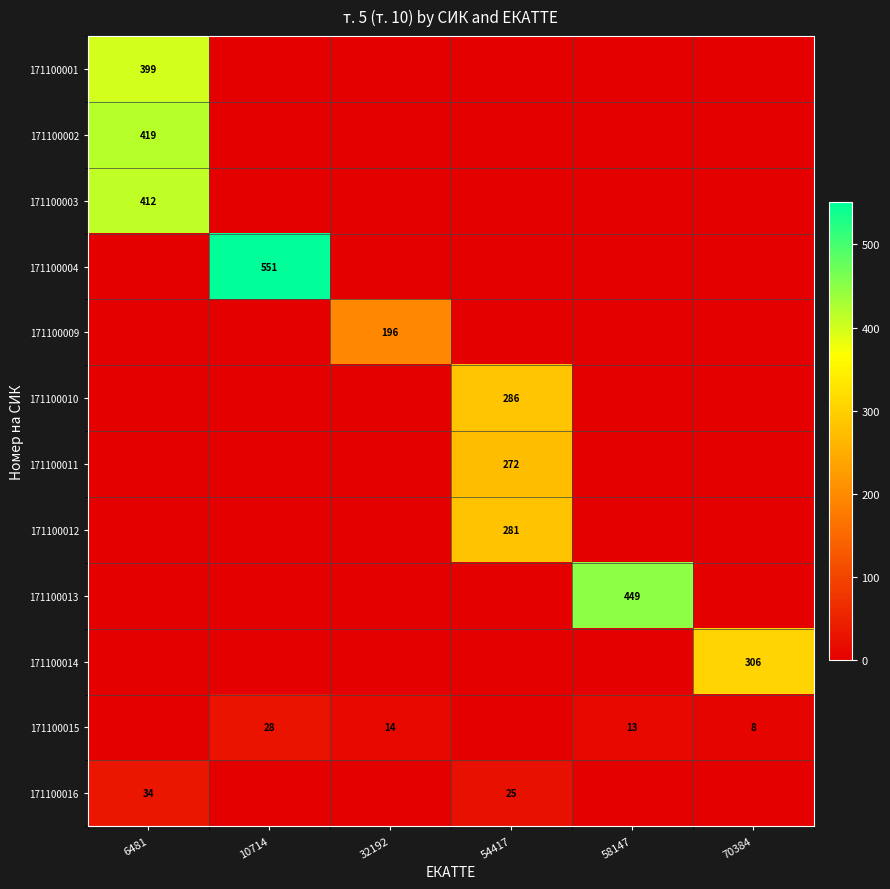

True or false: 171100009 has a value of 128 at 6481.

False